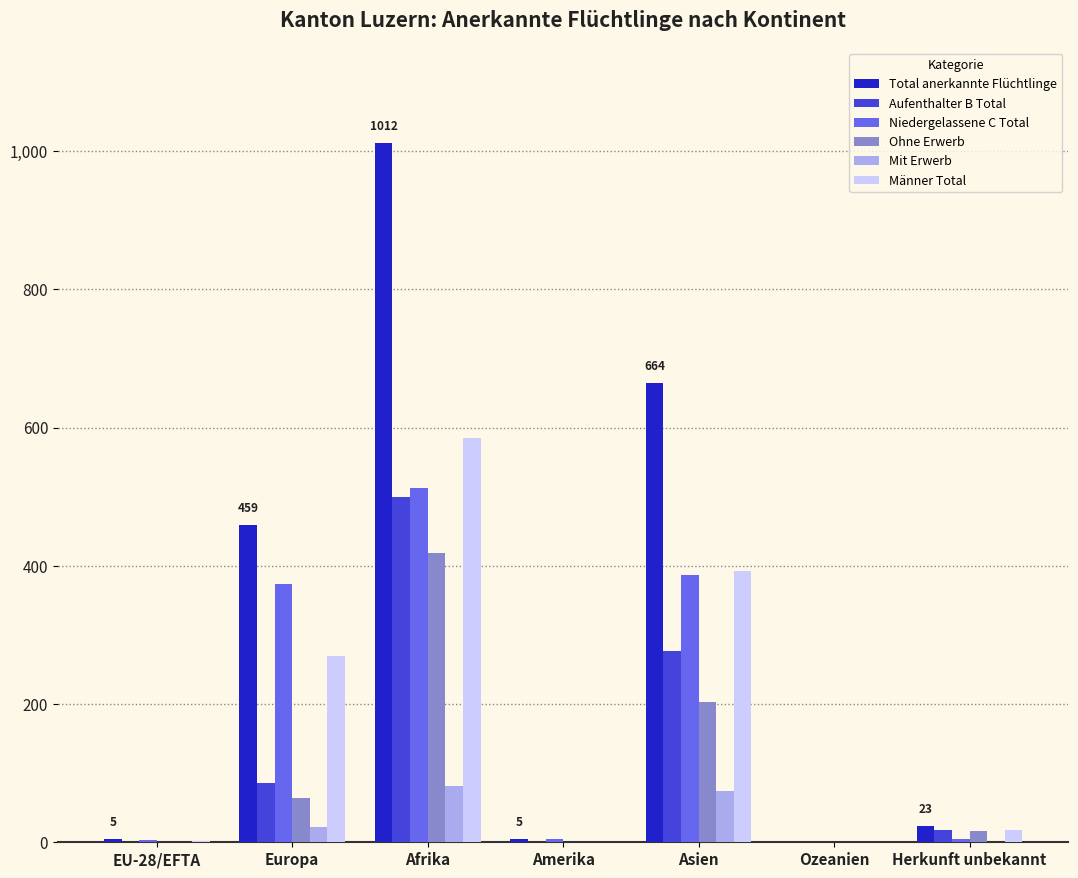

At which label does Aufenthalter B Total first exceed 18?

Europa